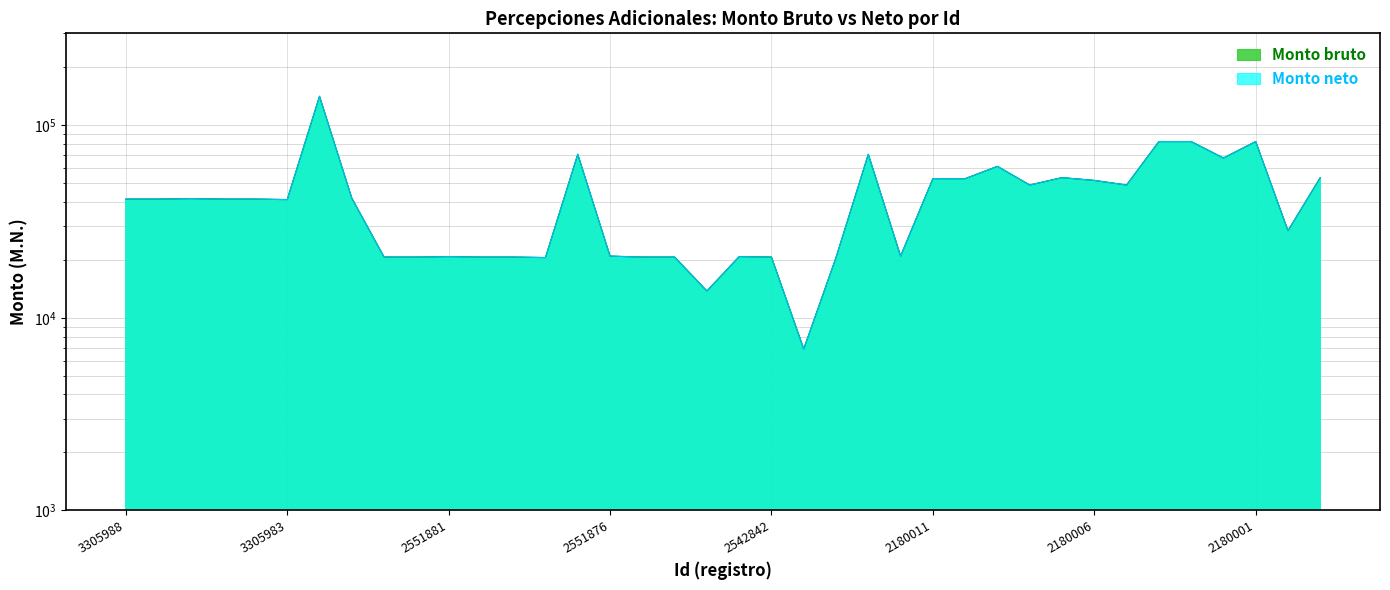

What is the sum of the Monto bruto values at 3305984 and 2542845?

62010.0